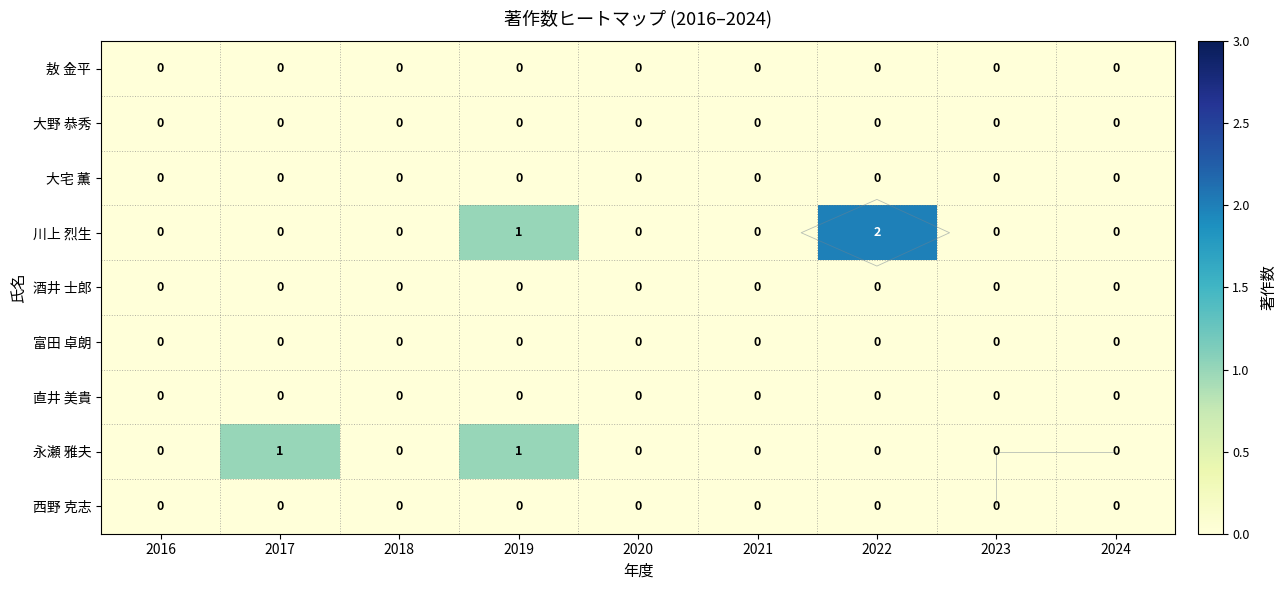

The 川上 烈生 series shows 0 at 2018. True or false?

True